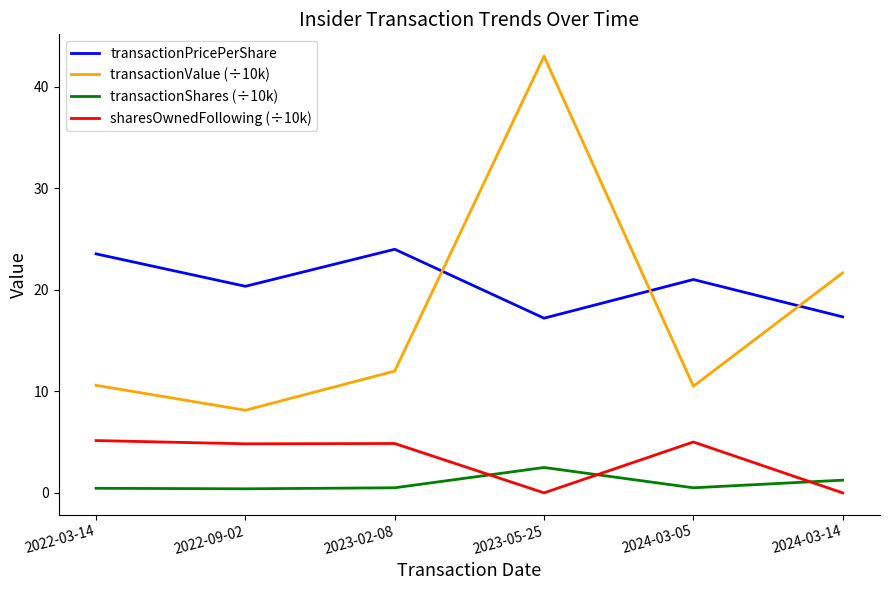

True or false: transactionPricePerShare and sharesOwnedFollowing (÷10k) cross at least once.

False